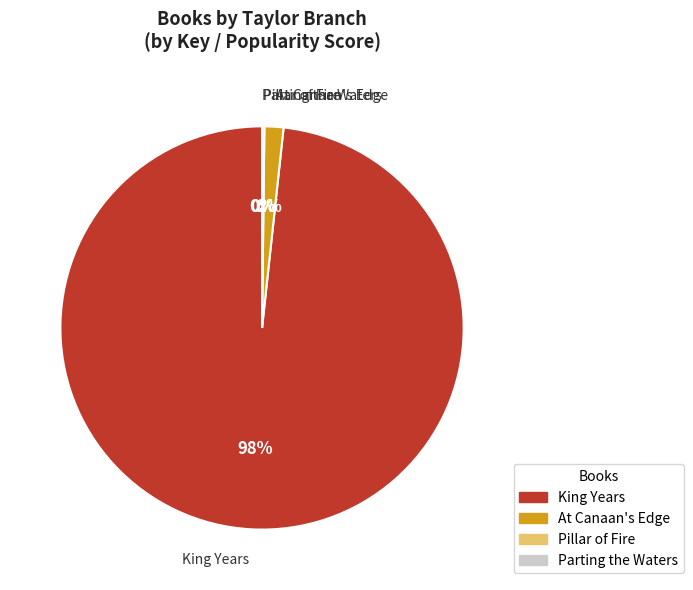

To the nearest percent, what is the combined percentage of King Years and At Canaan's Edge?

100%